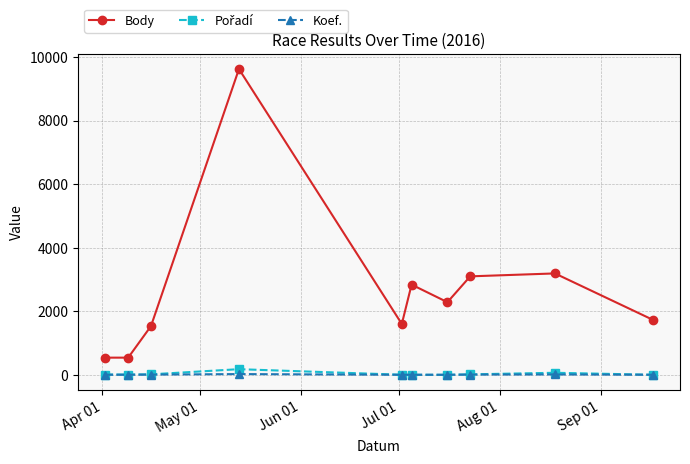

True or false: Body has more than 2 points higher than both neighbors.

True